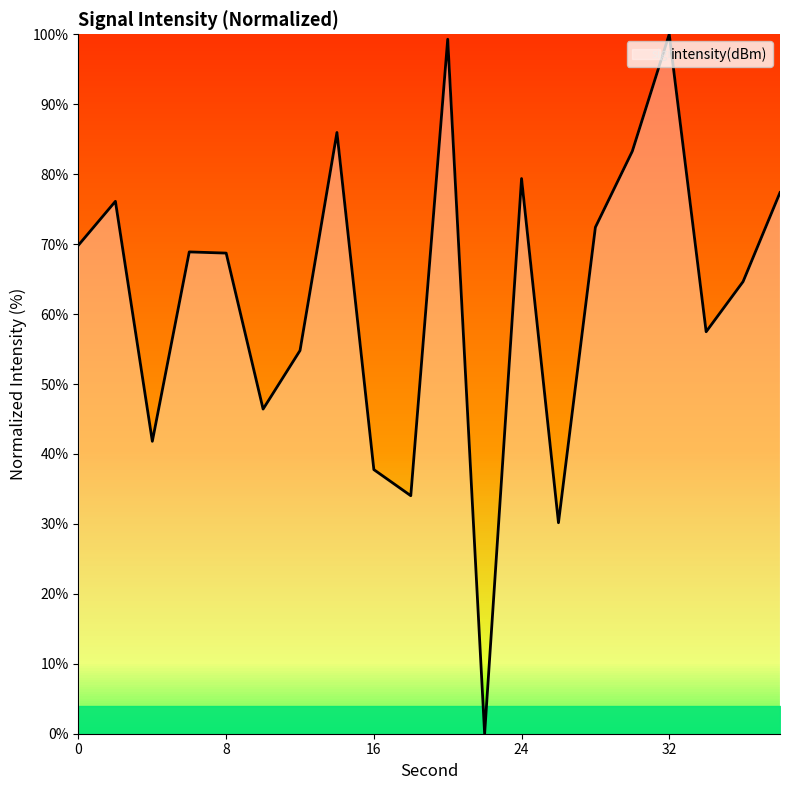

What is the maximum value shown in the chart?

100.0